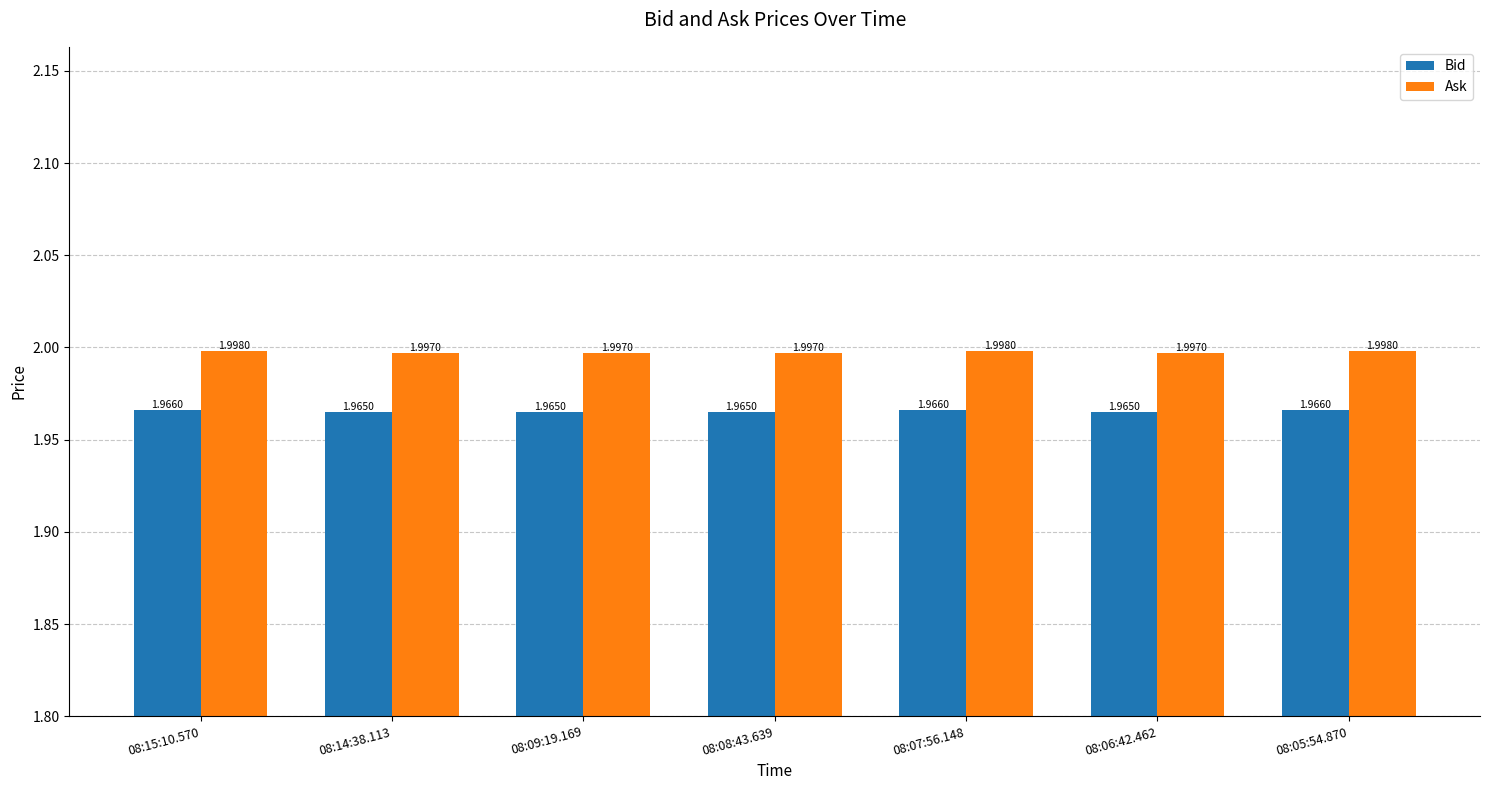

What is the sum of the Bid values at 08:15:10.570 and 08:14:38.113?

3.9